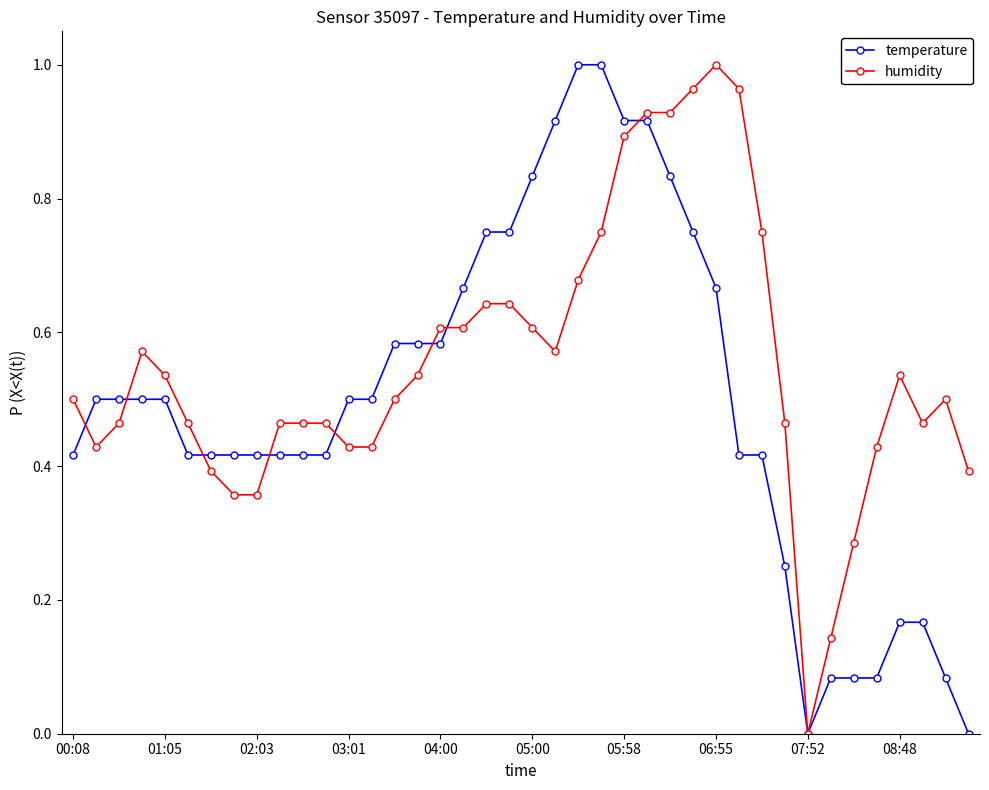

List the series in order of their overall mean, highest first.

humidity, temperature